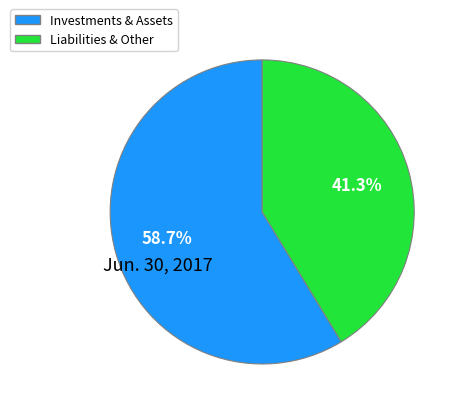

Count the number of slices in the pie.

2